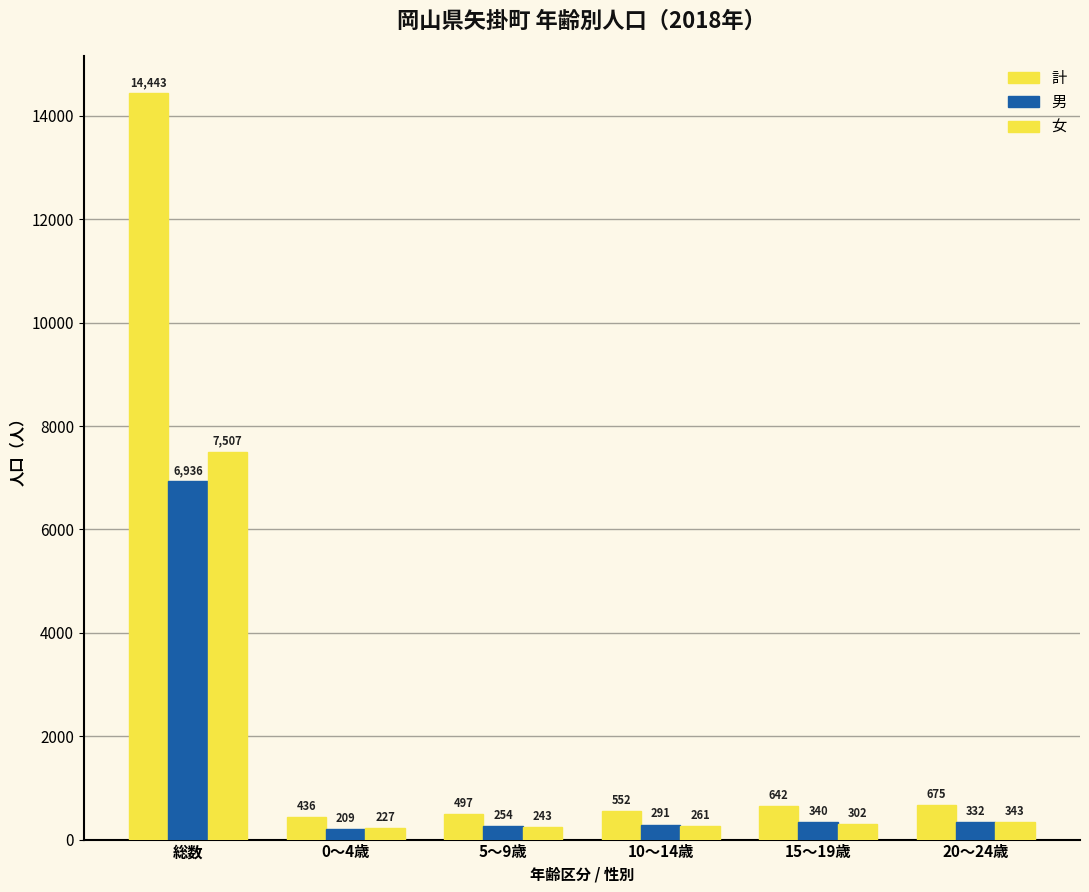

How many series are shown in this chart?

3